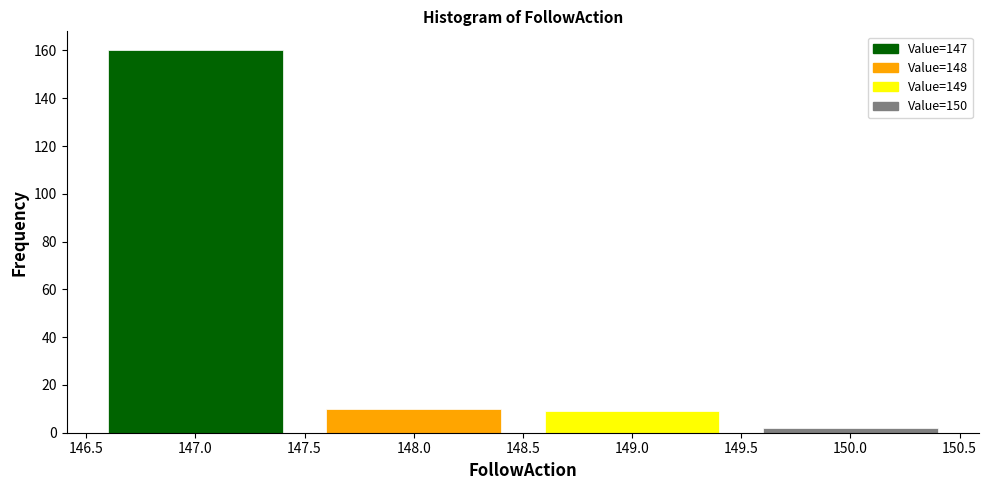

Reading left to right, transcribe this chart: for each bar, give the range it covers on the x-axis and its height. The values are not printed on the chart, so give them approximately, as read against the axis.

146.5 to 147.5: 160
147.5 to 148.5: 10
148.5 to 149.5: 10
149.5 to 150.5: 2